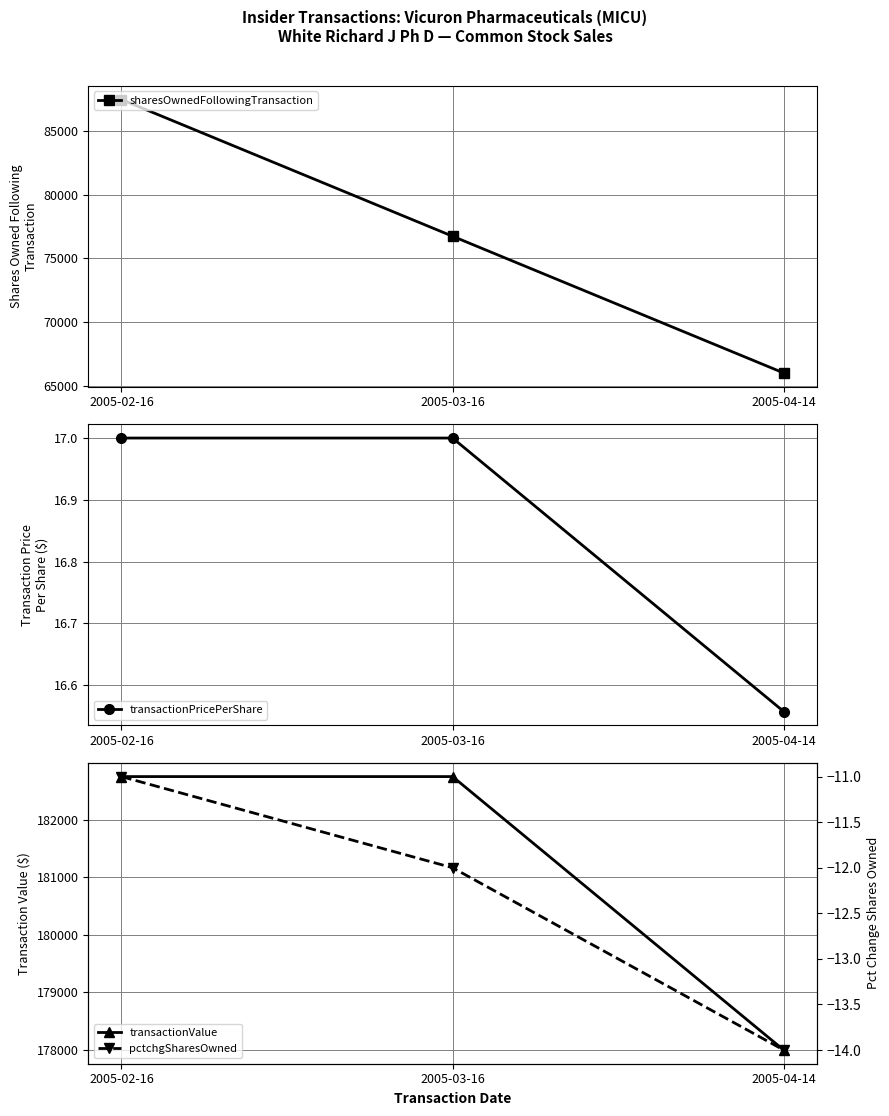

What is the spread (max minus min) of values at 2005-04-14?

178007.0